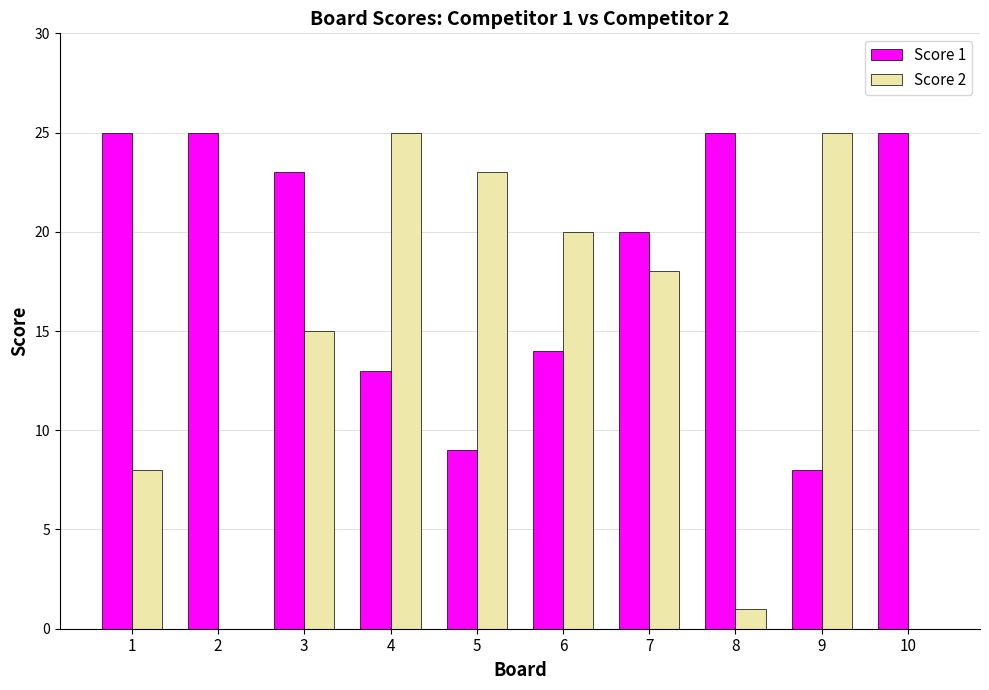

Which series has the largest range (max minus min)?

Score 2